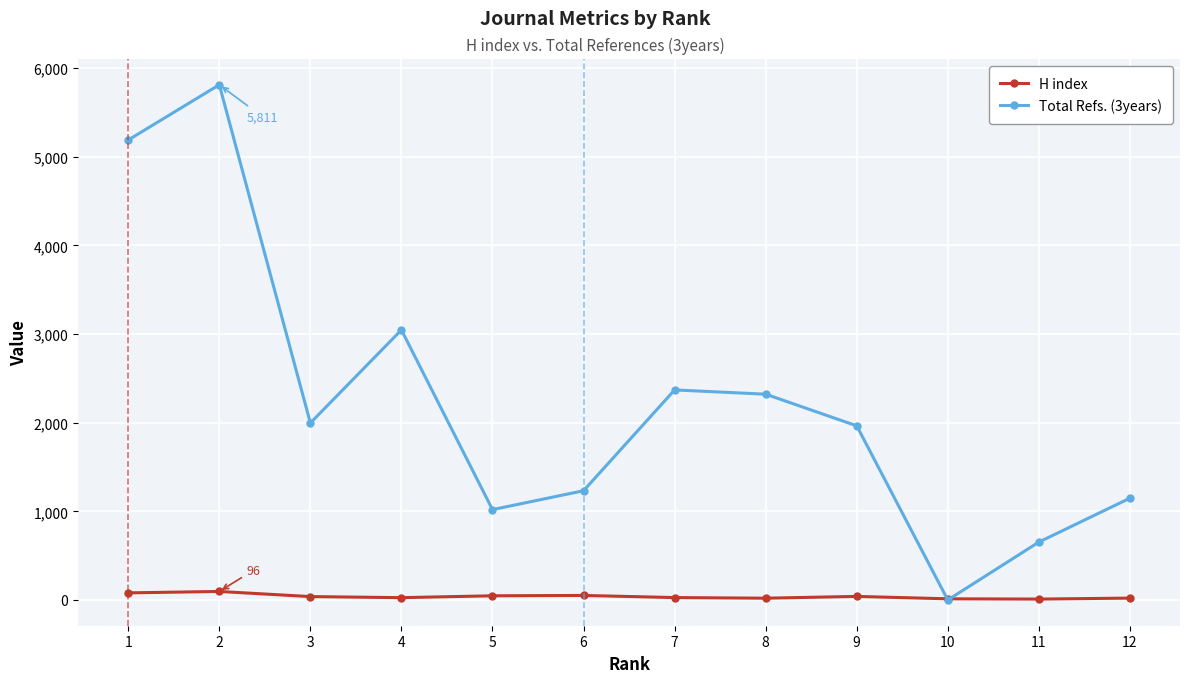

What is the value of the Total Refs. (3years) point at the 4th from the left?

3046